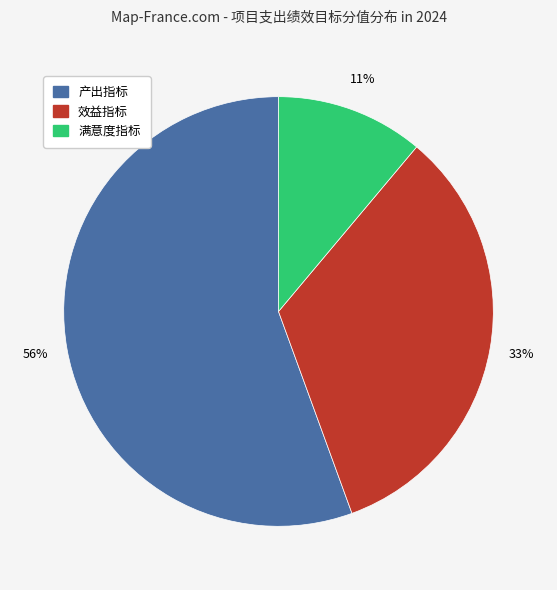

True or false: 产出指标 accounts for 65% of the total.

False